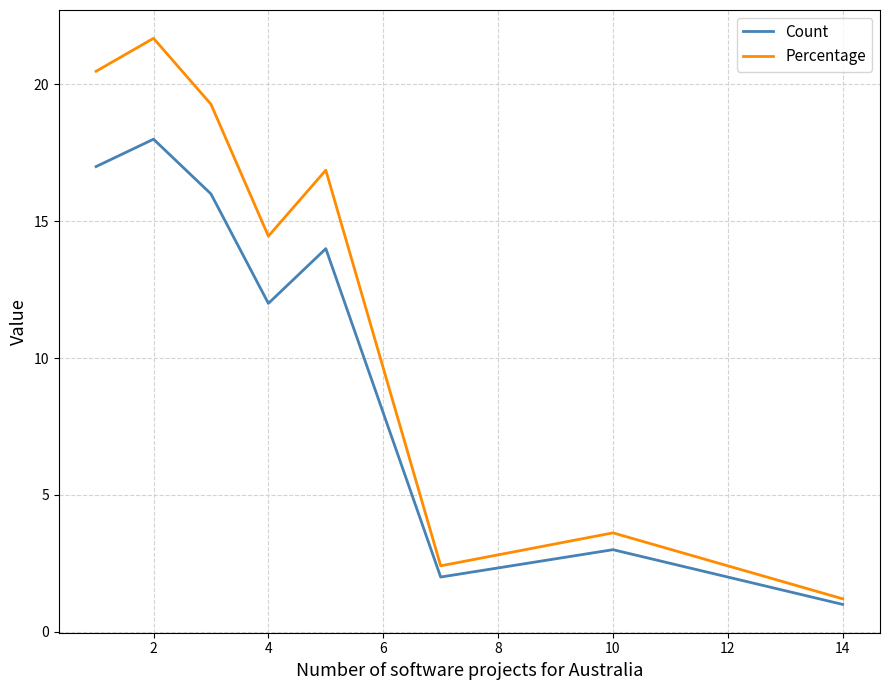

Which series has the largest total across all categories?

Percentage